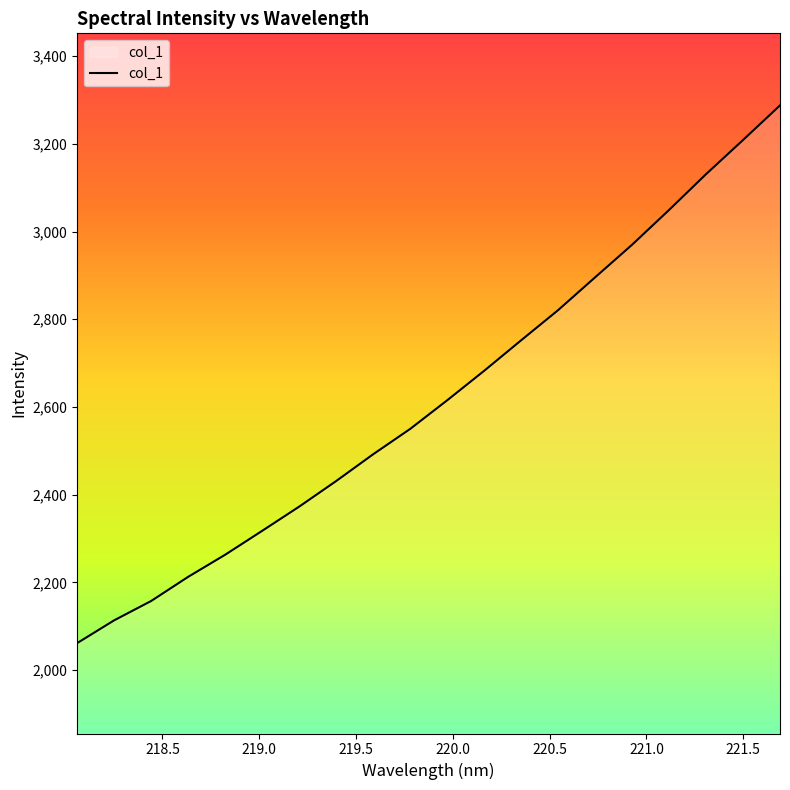

Does the chart have visible grid lines?

No